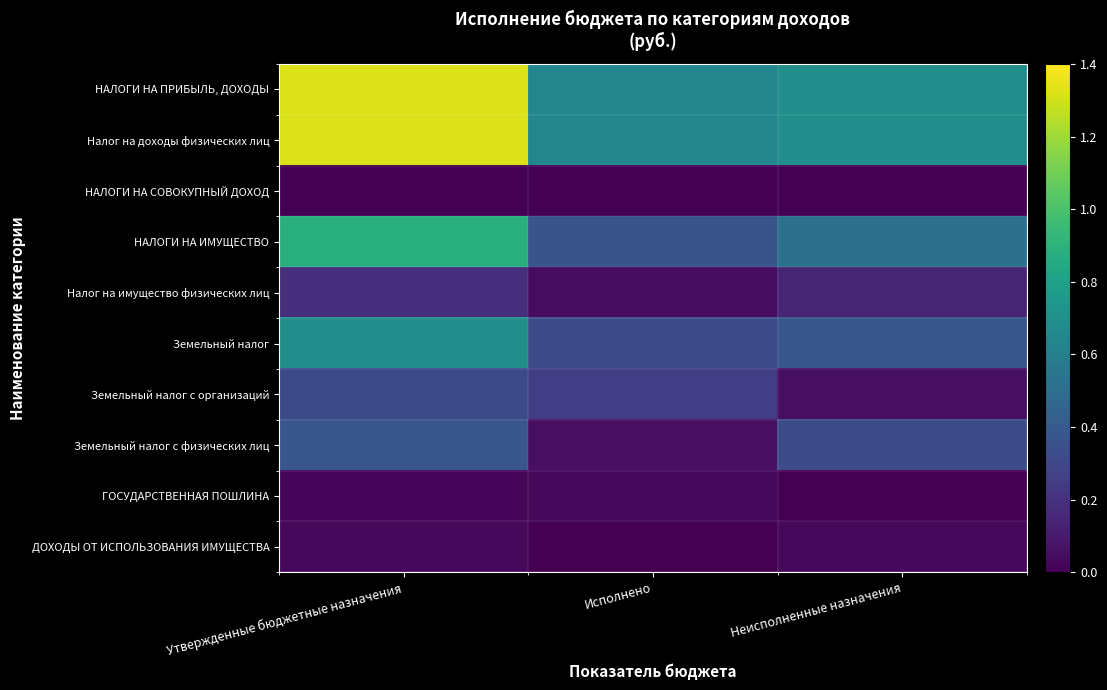

Reading left to right, what are all the values shown in this chart?

НАЛОГИ НА ПРИБЫЛЬ, ДОХОДЫ: Утвержденные бюджетные назначения=1326000.0	Исполнено=644158.0	Неисполненные назначения=690581.5
Налог на доходы физических лиц: Утвержденные бюджетные назначения=1326000.0	Исполнено=644158.0	Неисполненные назначения=690581.5
НАЛОГИ НА СОВОКУПНЫЙ ДОХОД: Утвержденные бюджетные назначения=1800.0	Исполнено=4266.0	Неисполненные назначения=0.0
НАЛОГИ НА ИМУЩЕСТВО: Утвержденные бюджетные назначения=883000.0	Исполнено=364985.5	Неисполненные назначения=518014.5
Налог на имущество физических лиц: Утвержденные бюджетные назначения=191000.0	Исполнено=46928.8	Неисполненные назначения=144071.2
Земельный налог: Утвержденные бюджетные назначения=692000.0	Исполнено=318056.7	Неисполненные назначения=373943.3
Земельный налог с организаций: Утвержденные бюджетные назначения=317000.0	Исполнено=260455.8	Неисполненные назначения=56544.2
Земельный налог с физических лиц: Утвержденные бюджетные назначения=375000.0	Исполнено=57600.9	Неисполненные назначения=317399.0
ГОСУДАРСТВЕННАЯ ПОШЛИНА: Утвержденные бюджетные назначения=21000.0	Исполнено=27900.0	Неисполненные назначения=0.0
ДОХОДЫ ОТ ИСПОЛЬЗОВАНИЯ ИМУЩЕСТВА: Утвержденные бюджетные назначения=34600.0	Исполнено=5337.8	Неисполненные назначения=29262.2